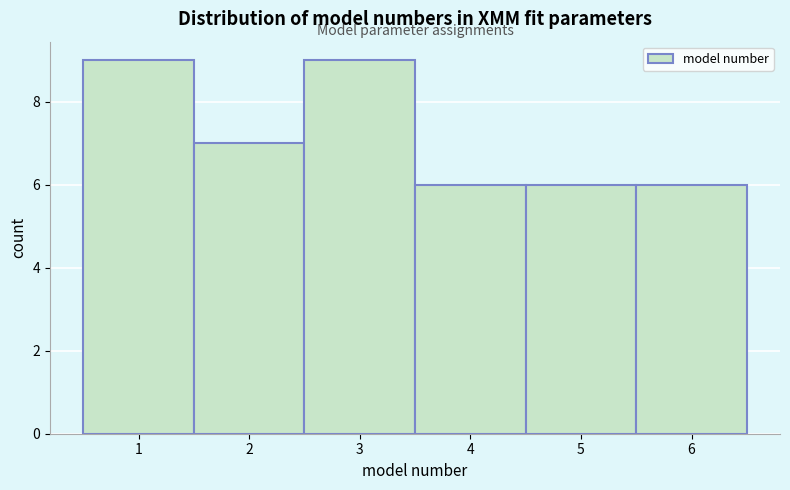

Reading left to right, transcribe this chart: for each bar, give the range it covers on the x-axis and its height. The values are not printed on the chart, so give them approximately, as read against the axis.

0.5 to 1.5: 9
1.5 to 2.5: 7
2.5 to 3.5: 9
3.5 to 4.5: 6
4.5 to 5.5: 6
5.5 to 6.5: 6